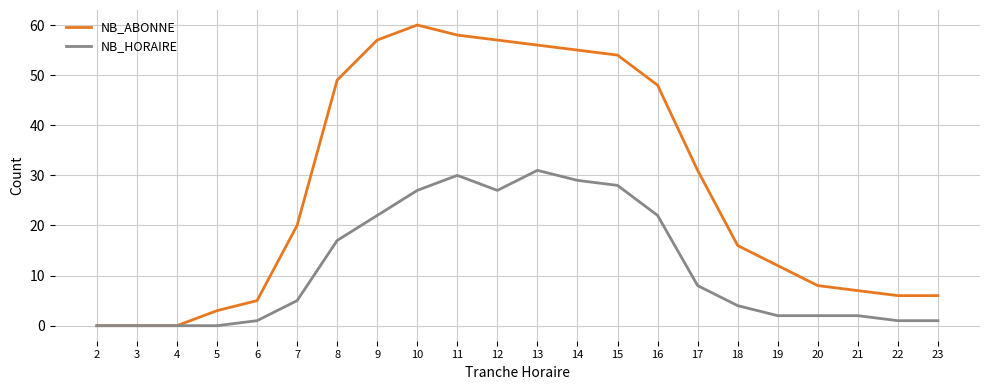

Reading right to left, what are all the values shown in this chart?

NB_ABONNE: 23=6	22=6	21=7	20=8	19=12	18=16	17=31	16=48	15=54	14=55	13=56	12=57	11=58	10=60	9=57	8=49	7=20	6=5	5=3	4=0	3=0	2=0
NB_HORAIRE: 23=1	22=1	21=2	20=2	19=2	18=4	17=8	16=22	15=28	14=29	13=31	12=27	11=30	10=27	9=22	8=17	7=5	6=1	5=0	4=0	3=0	2=0